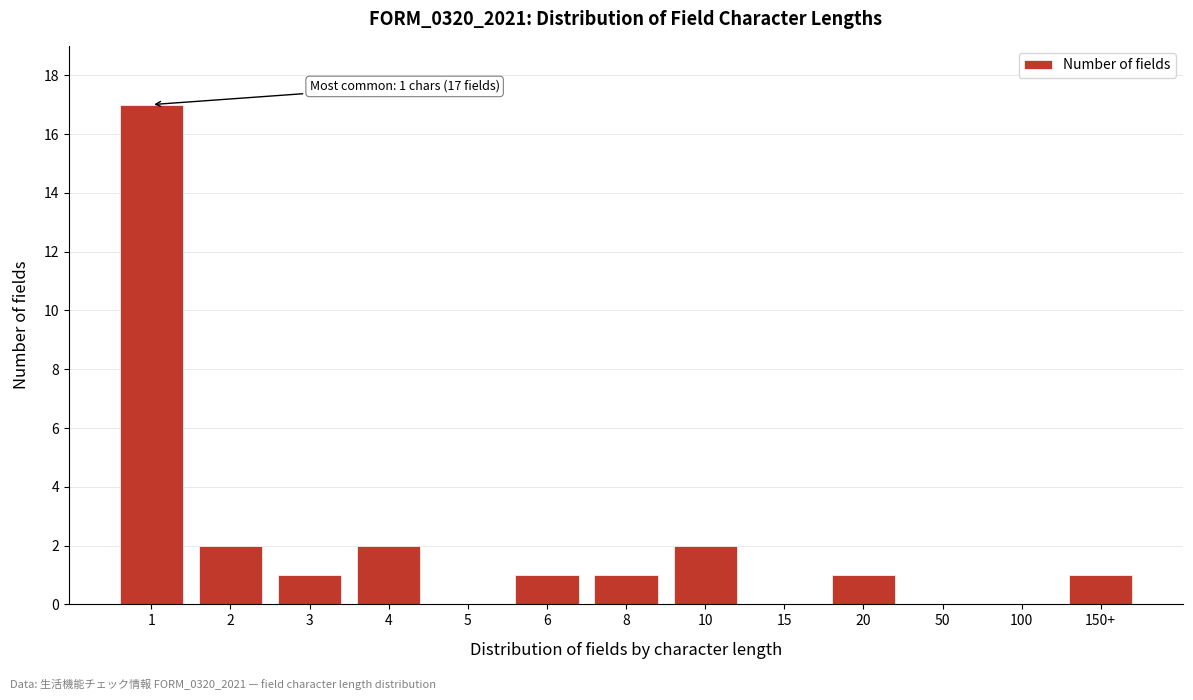

Reading left to right, extract all data points from this chart.

1=17	2=2	3=1	4=2	5=0	6=1	8=1	10=2	15=0	20=1	50=0	100=0	150+=1